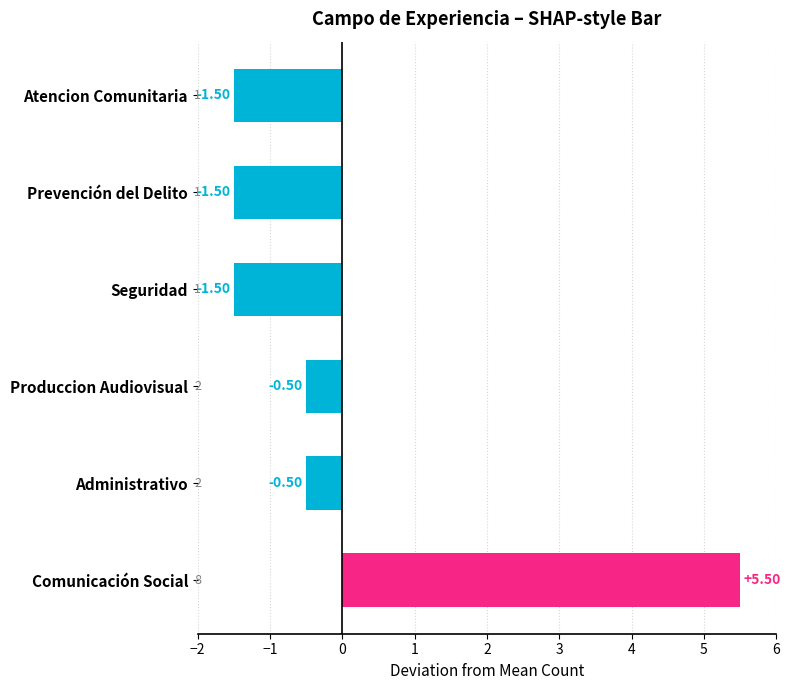

What is the sum of the values at Seguridad and Comunicación Social?

4.0